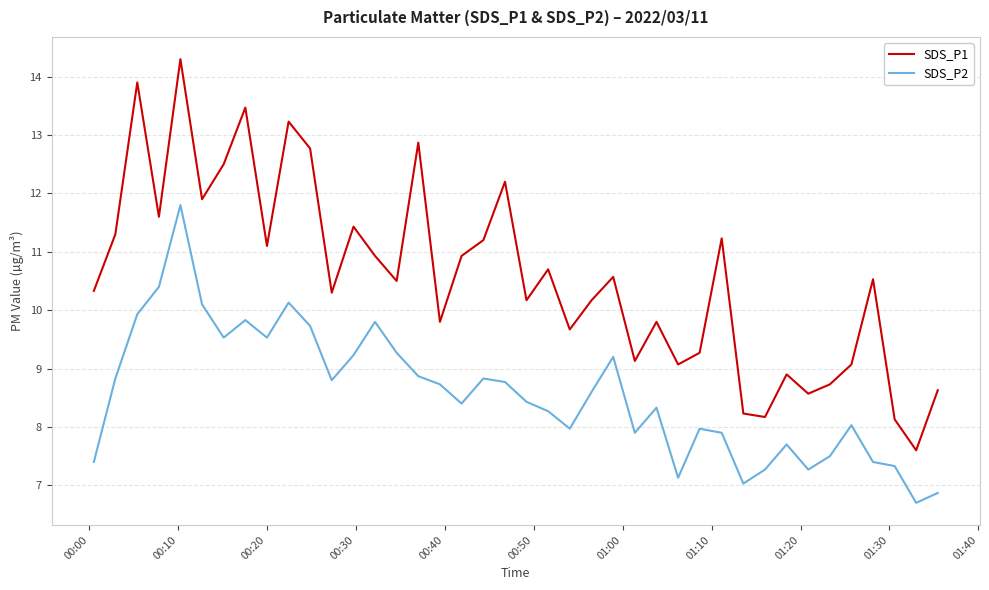

Which series has the widest spread of values?

SDS_P1